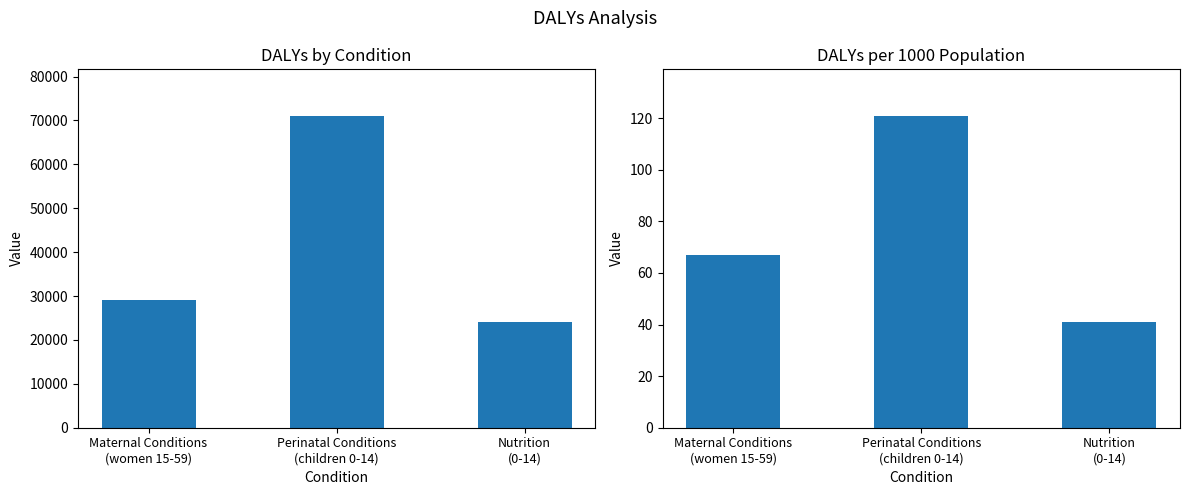

Reading right to left, extract all data points from this chart.

DALYs (absolute): Nutrition
(0-14)=24000.0	Perinatal Conditions
(children 0-14)=71000.0	Maternal Conditions
(women 15-59)=29000.0
DALYs per 1000: Nutrition
(0-14)=40.9	Perinatal Conditions
(children 0-14)=120.8	Maternal Conditions
(women 15-59)=66.9